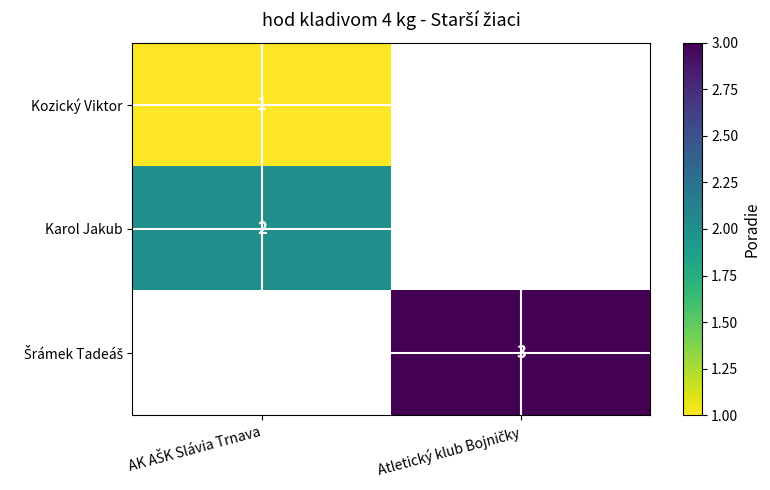

The Kozický Viktor series shows 1.0 at AK AŠK Slávia Trnava. True or false?

True